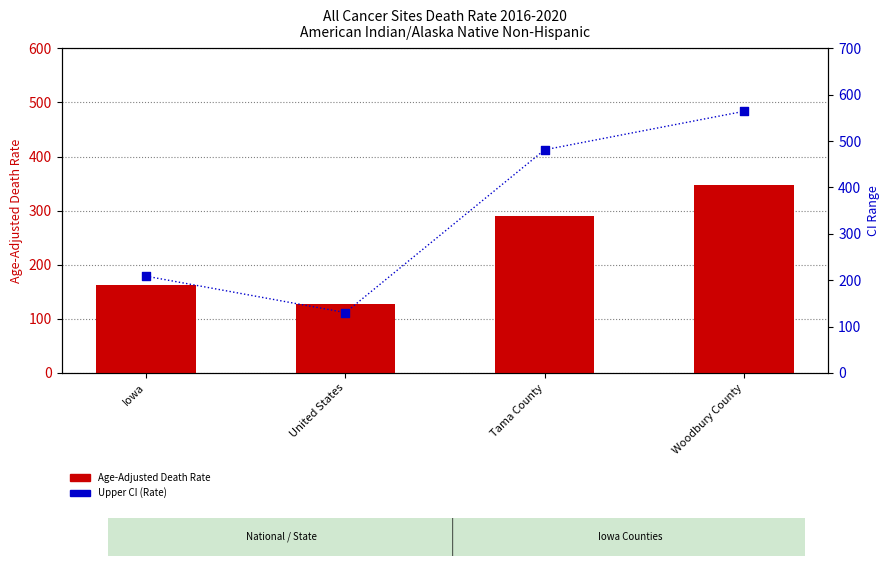

Is the value of Upper CI (Rate) at Tama County greater than the value of Age-Adjusted Death Rate at Tama County?

Yes